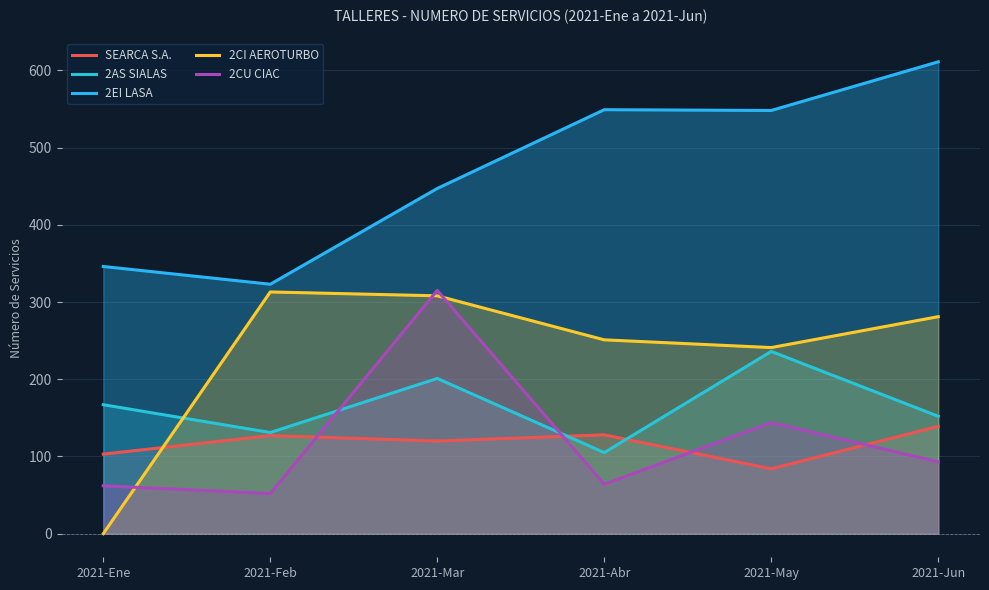

How many series are shown in this chart?

5